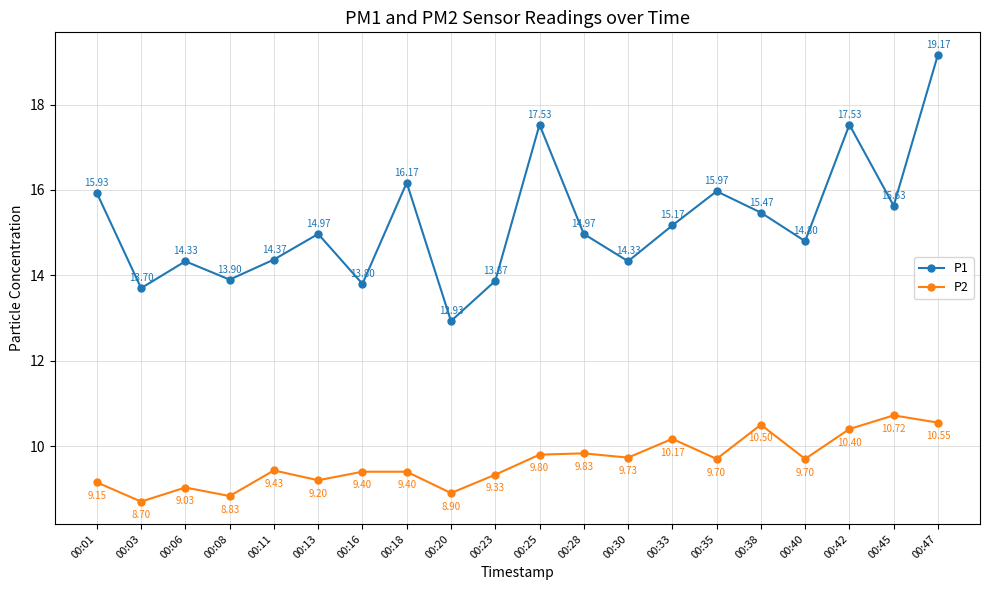

Is this an area chart (filled region under the line)?

No